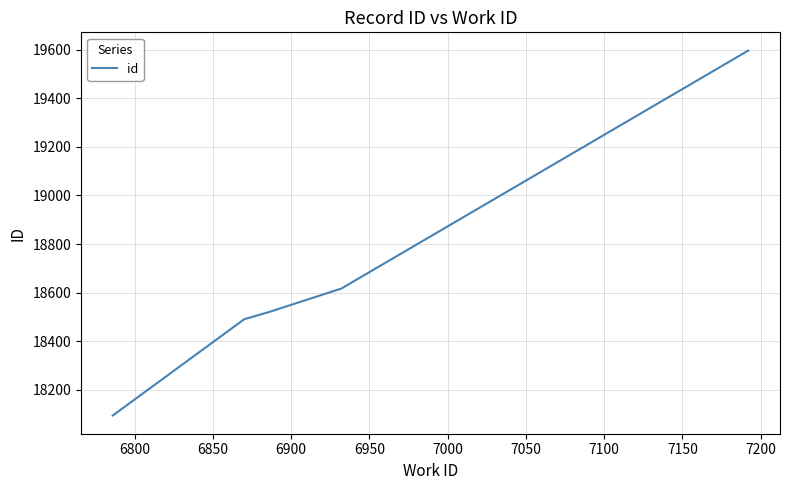

What is the difference between the second highest and minimum values?

522